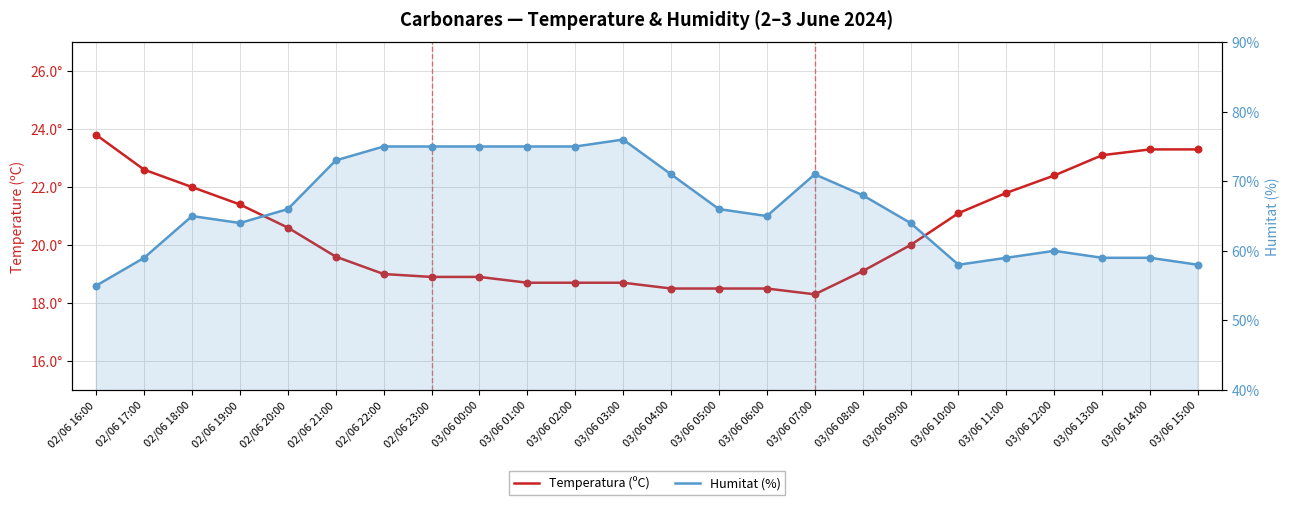

Which series contains the highest Y value?

Humitat (%)